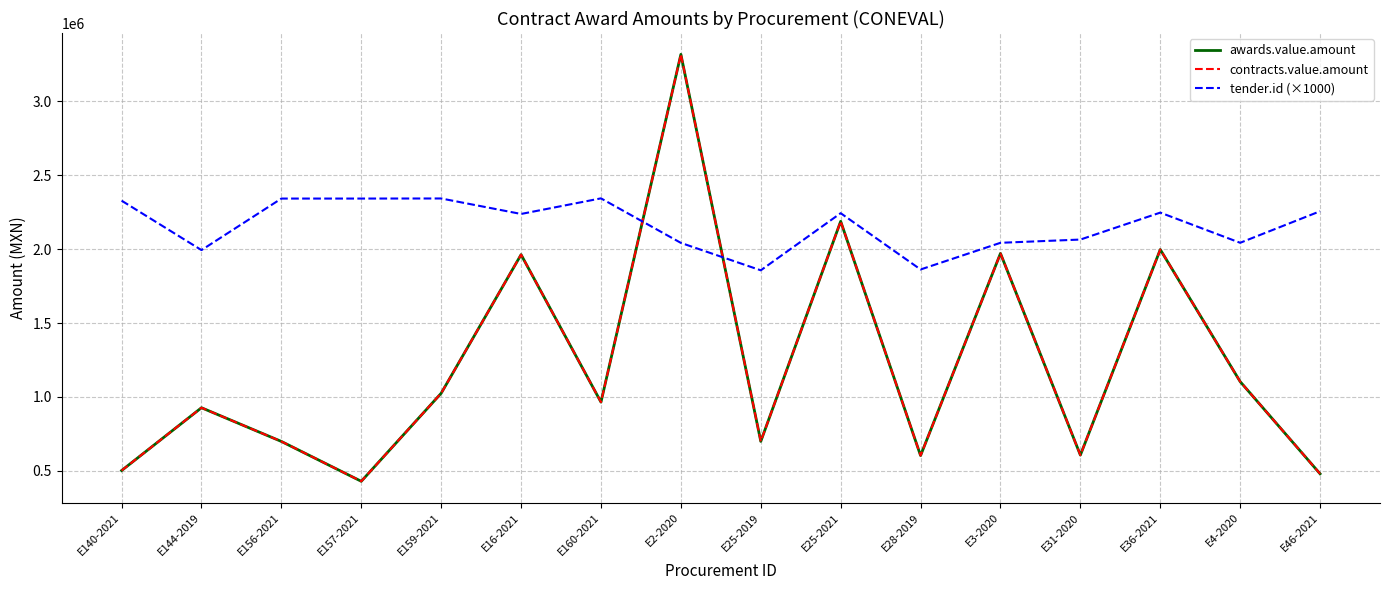

Rank the series at E46-2021 from highest to lowest value.

tender.id (×1000), awards.value.amount, contracts.value.amount